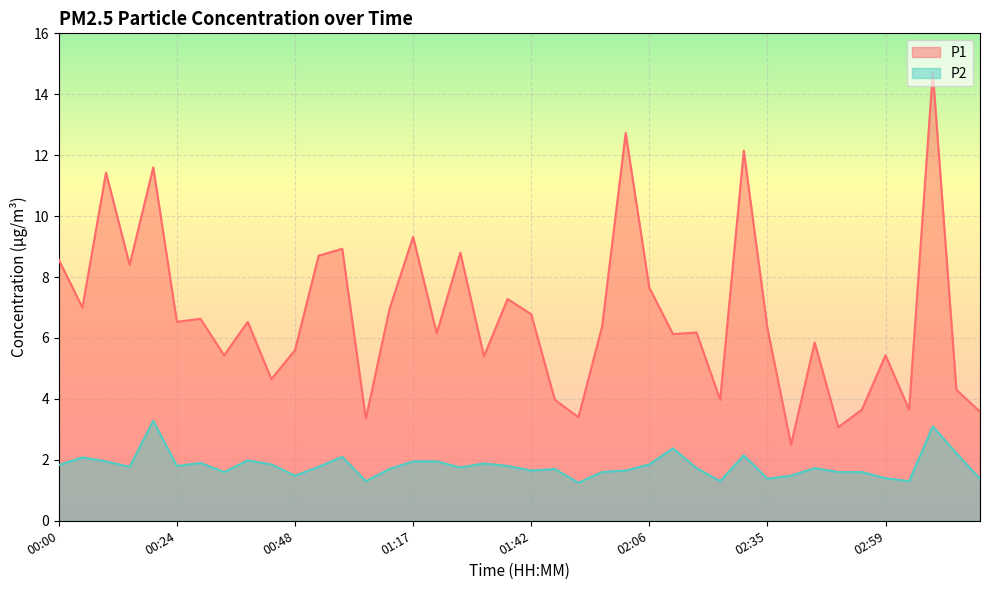

True or false: P2 and P1 intersect in this chart.

False